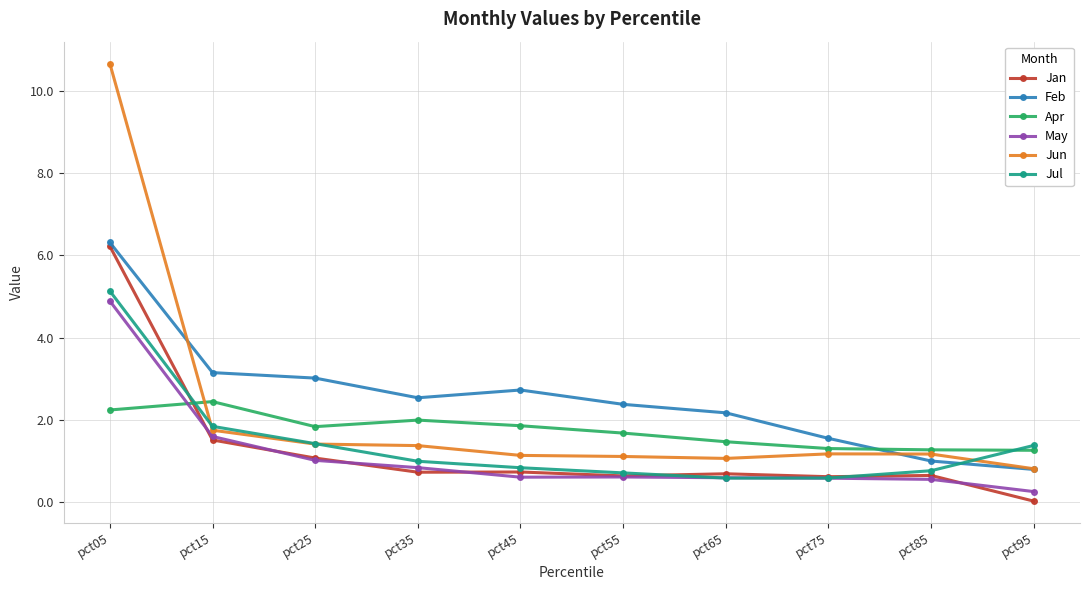

The Jul series shows 0.6 at pct75. True or false?

True